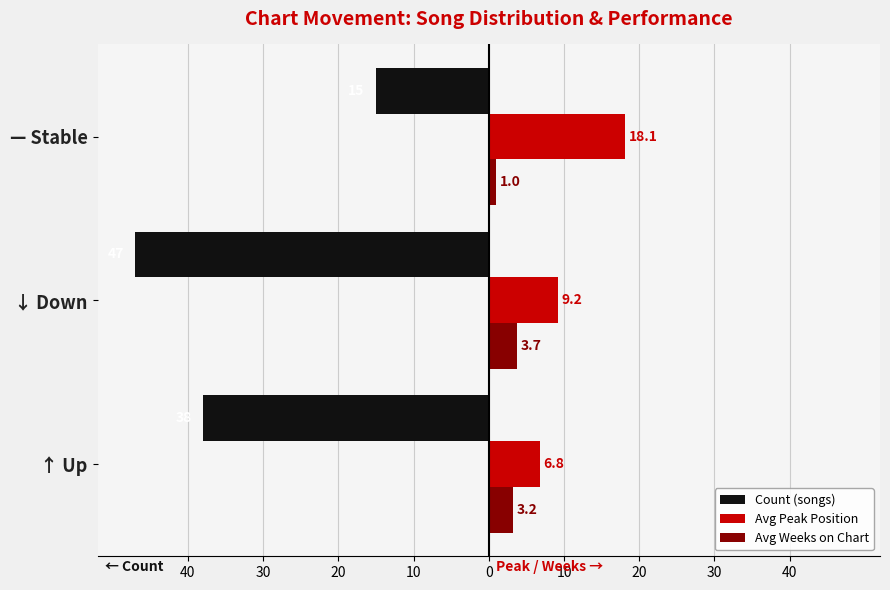

What are all the series names shown in the legend?

Count (songs), Avg Peak Position, Avg Weeks on Chart